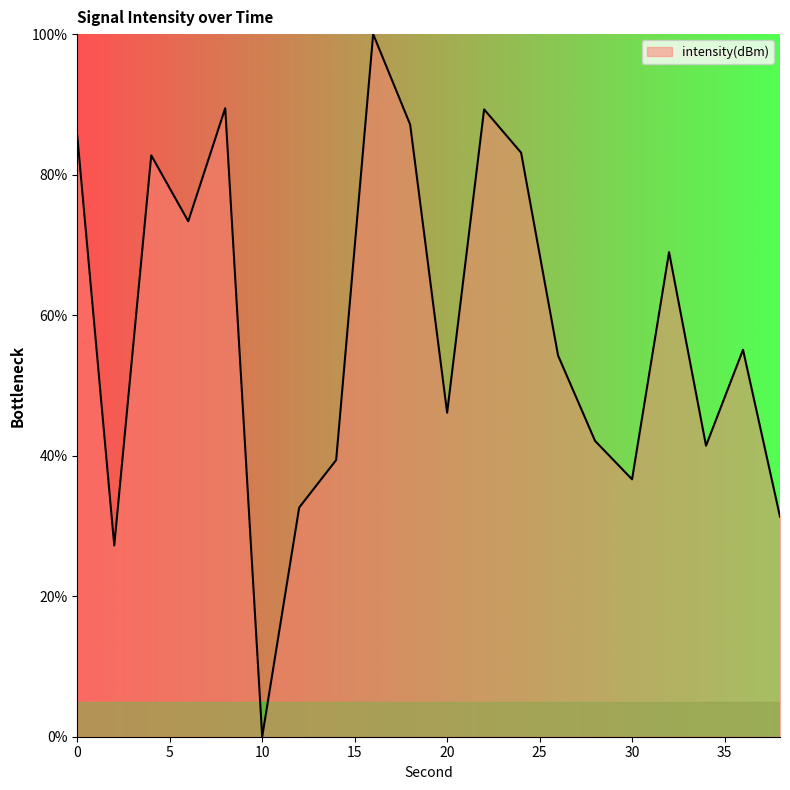

How many distinct data groups are displayed?

1